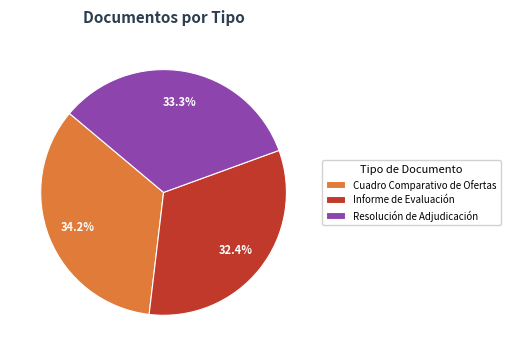

To the nearest percent, what portion does Resolución de Adjudicación represent?

33%